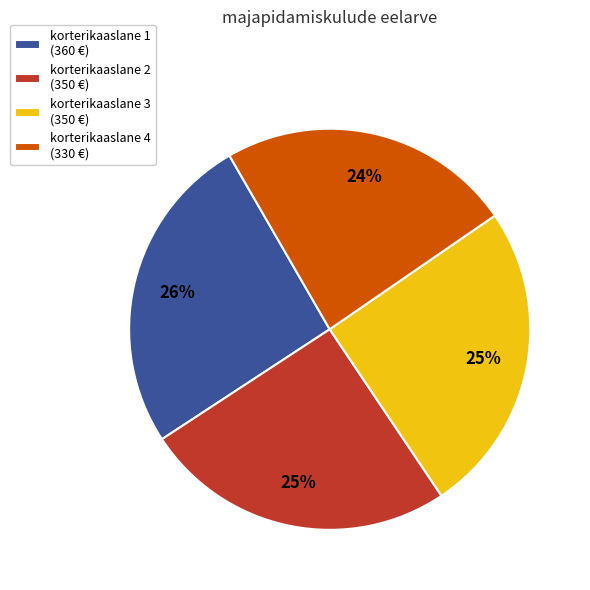

Is the sum of korterikaaslane 1 (360 €) and korterikaaslane 3 (350 €) greater than half?

Yes